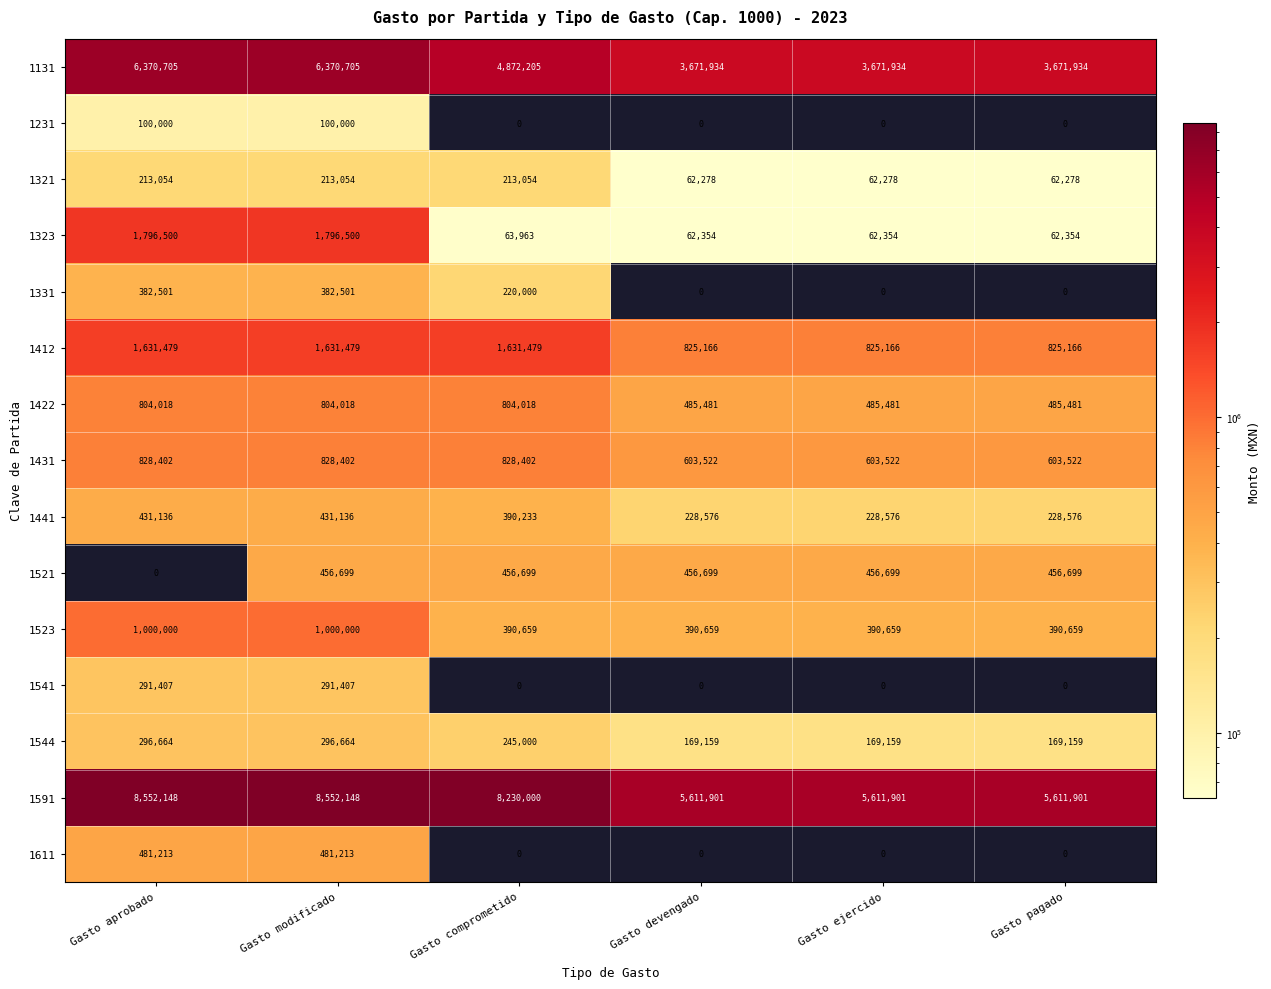

How many 1331 values are between 0 and 382501?

6